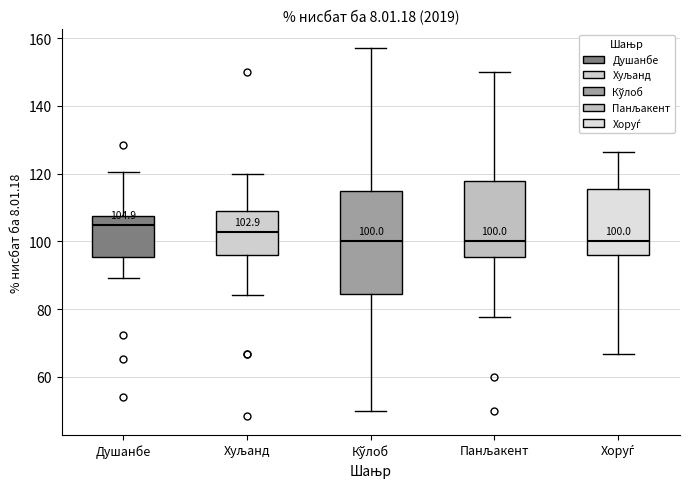

Which box is the tallest, from its lower edge to its upper edge?

Кўлоб